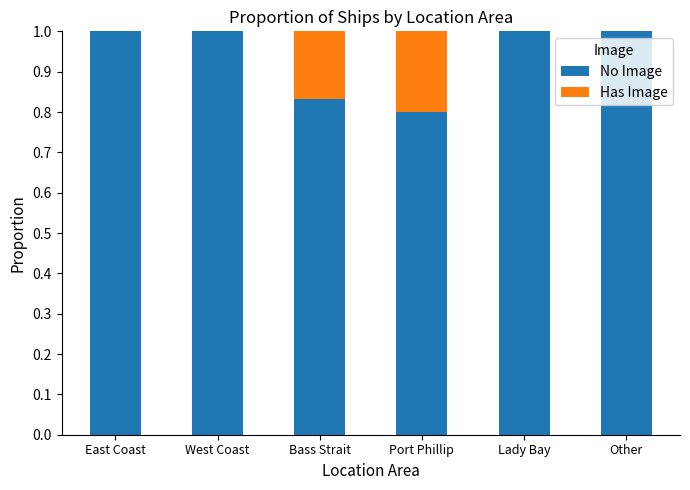

What is the total value across all series at Lady Bay?

1.0